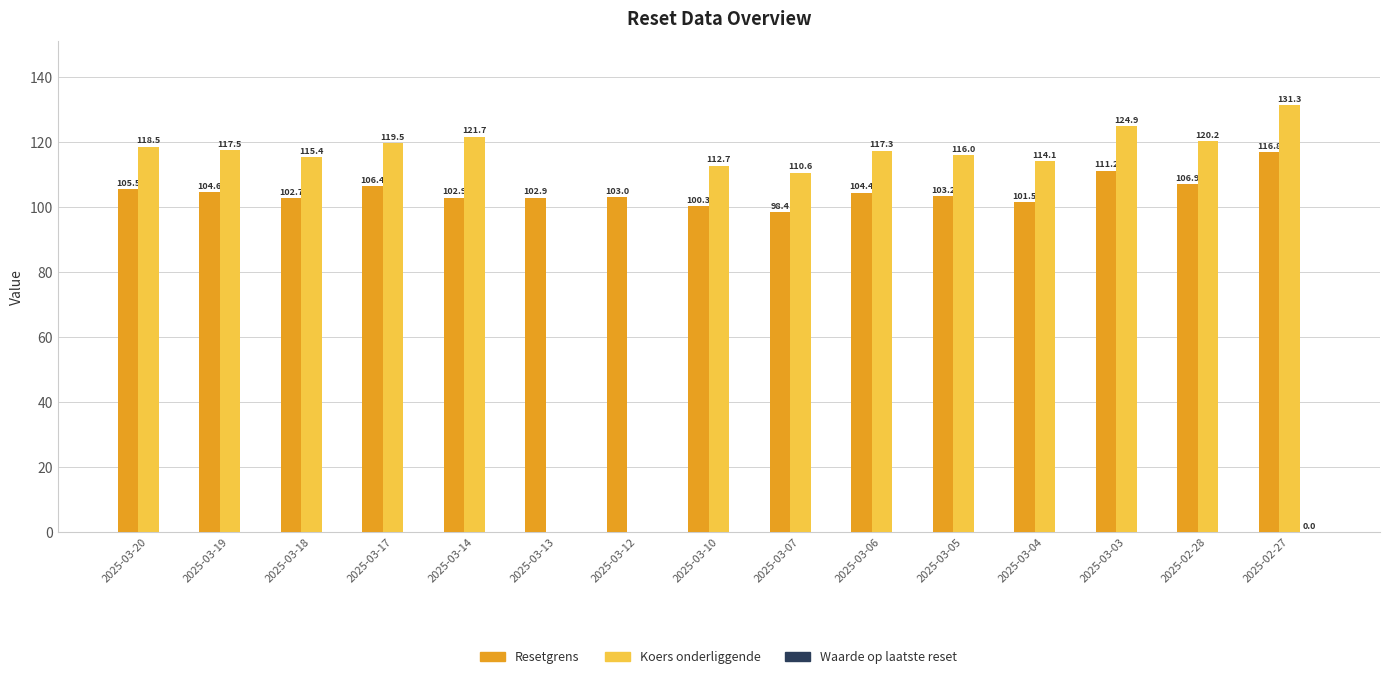

At which label does Koers onderliggende reach its peak?

2025-02-27